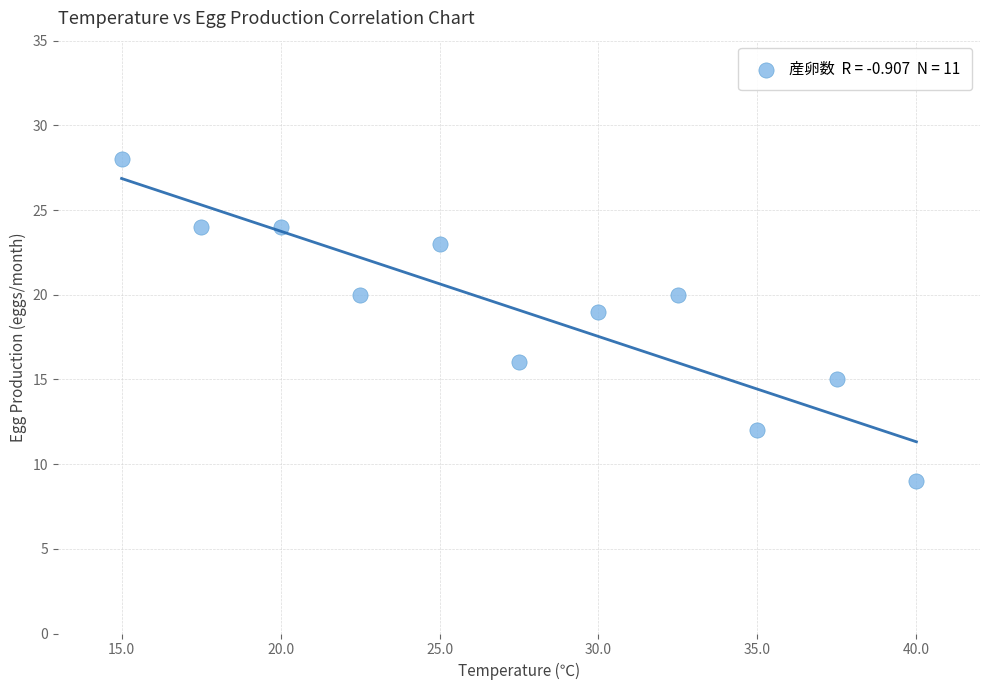

What Y value in the scatter plot is closest to 18?

19